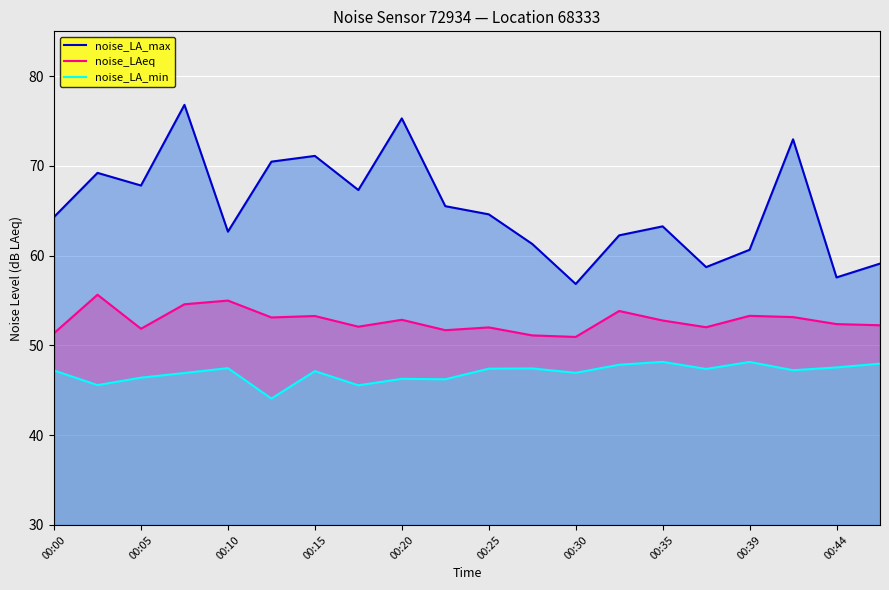

The noise_LAeq series shows 85.4 at 00:30. True or false?

False